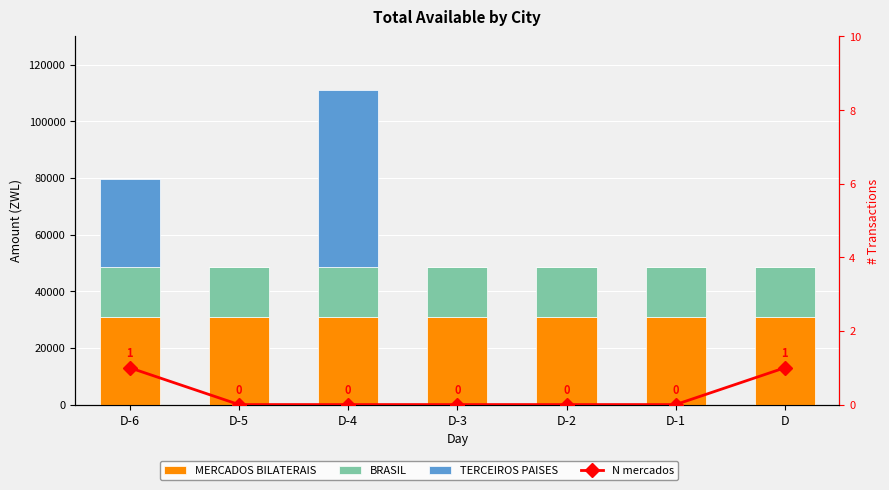

The value of BRASIL at D-3 is 27127.1. True or false?

False